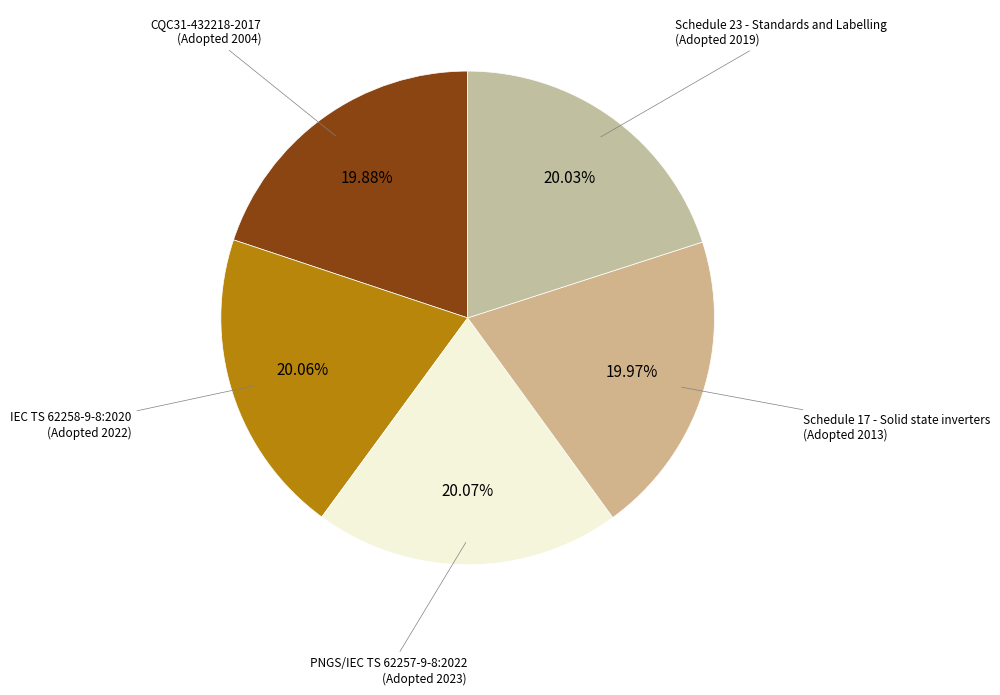

Count the number of slices in the pie.

5